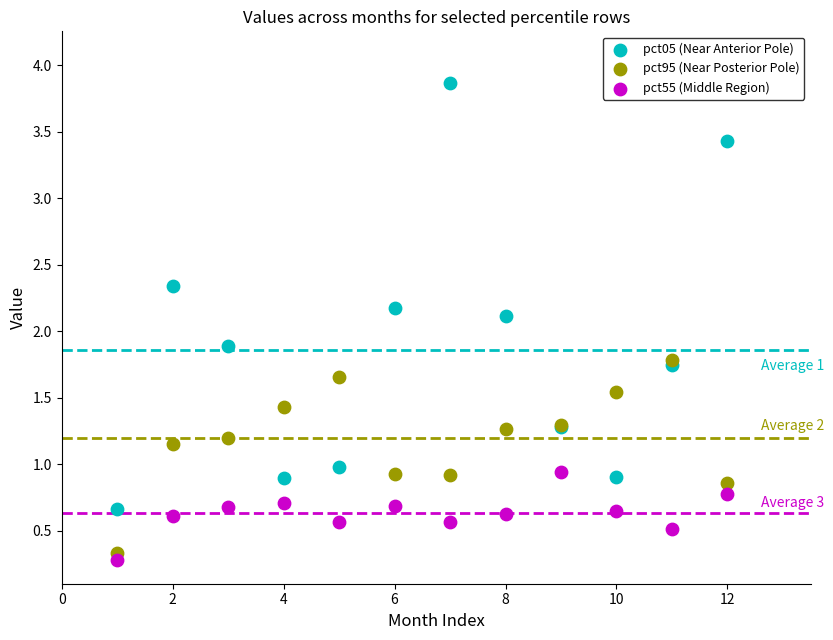

Which series reaches the minimum Y coordinate?

pct55 (Middle Region)